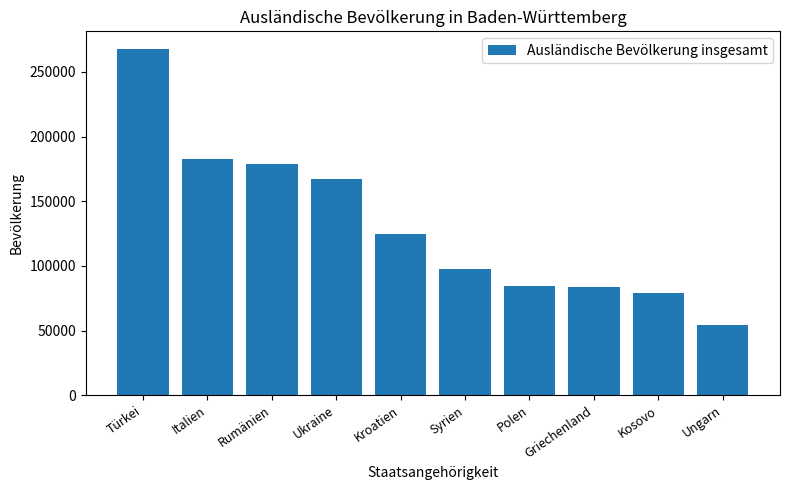

Which label corresponds to the largest value in the chart?

Türkei